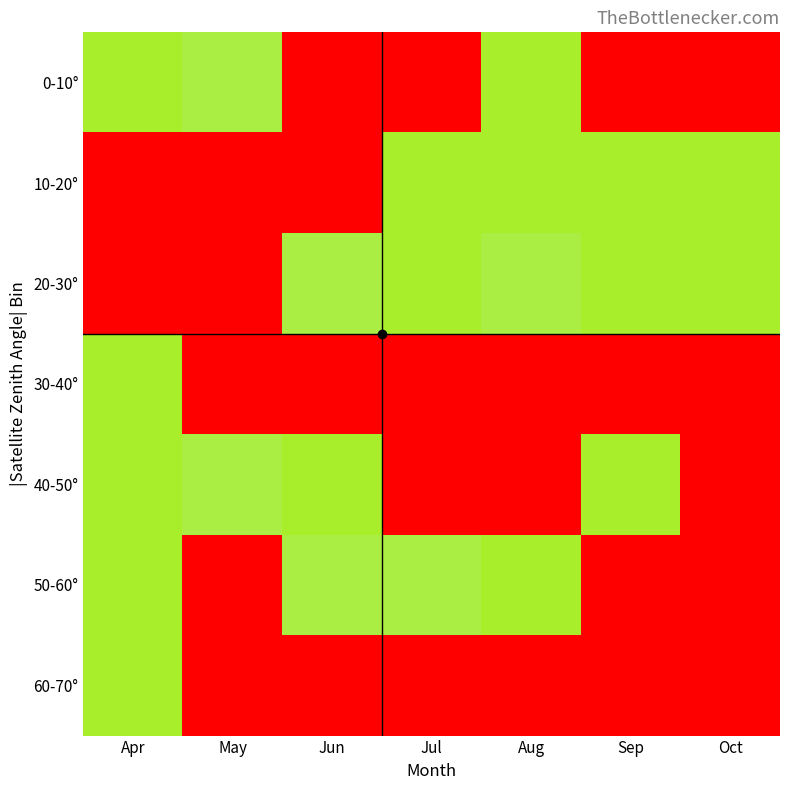

Rank the series by their maximum value, from lowest to highest.

10-20°, 30-40°, 20-30°, 50-60°, 0-10°, 40-50°, 60-70°